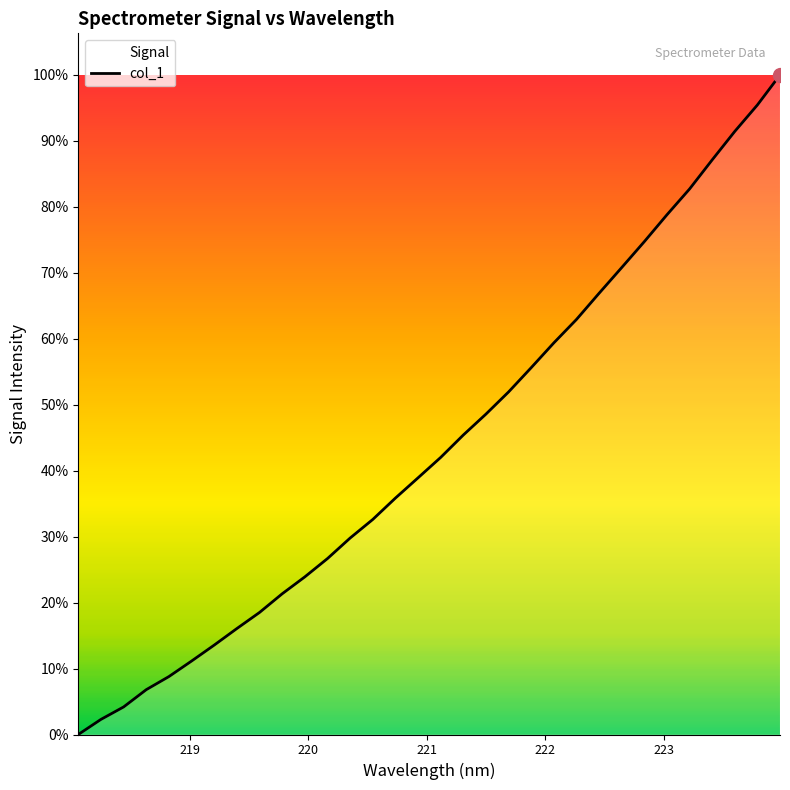

How many lines are shown in the chart?

1